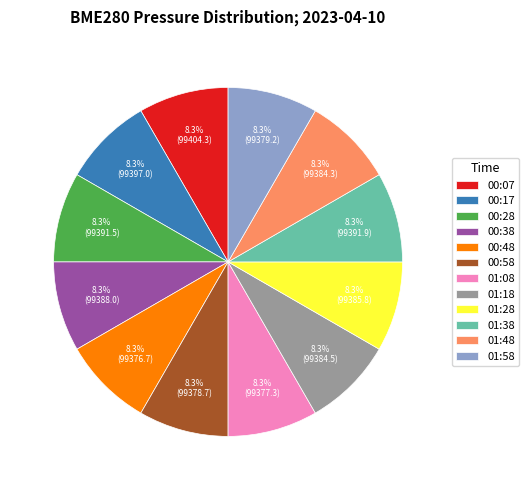

How many slices are in this pie chart?

12